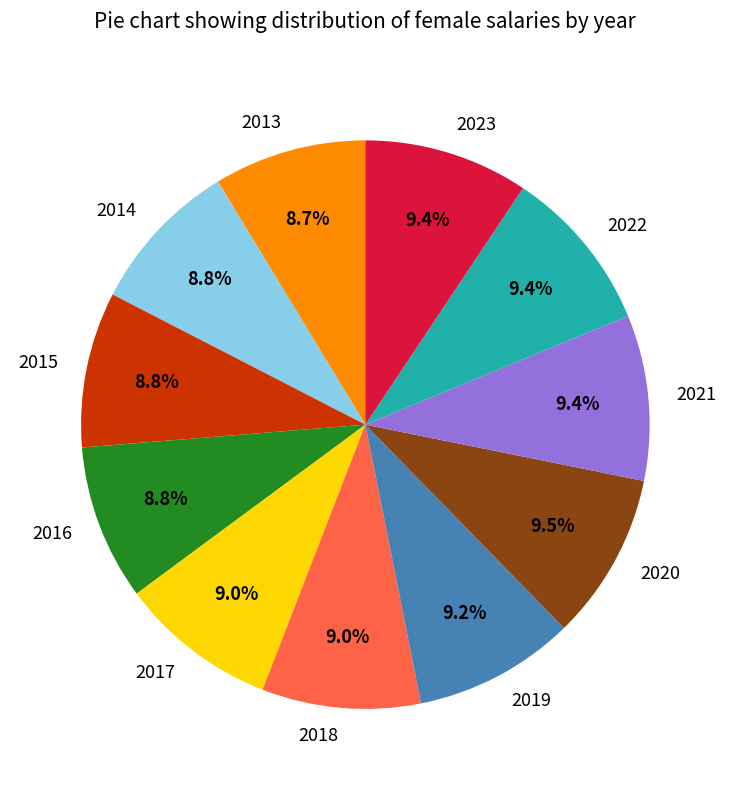

Count the number of slices in the pie.

11